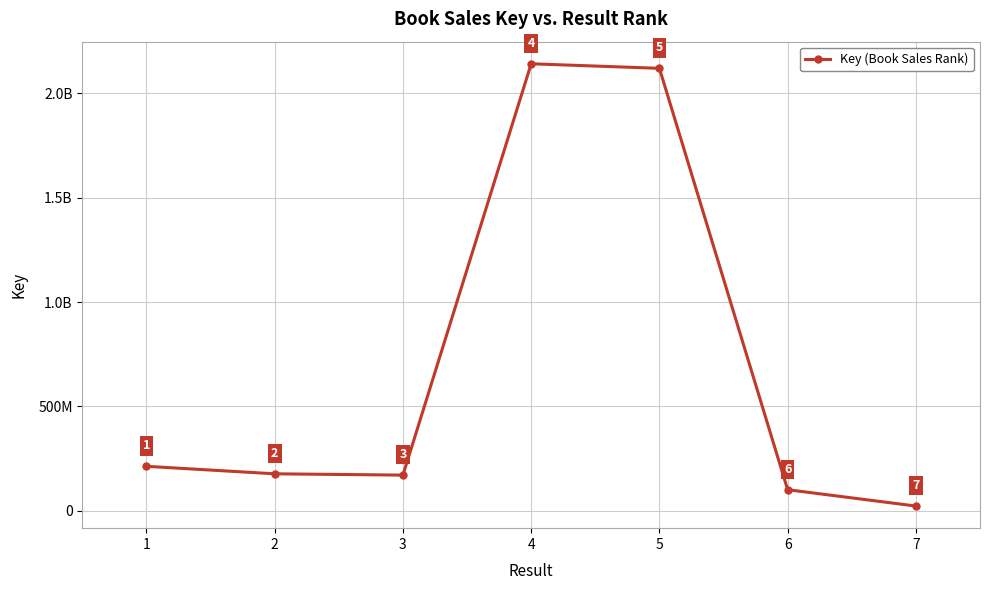

What is the sum of all values?

4944878381